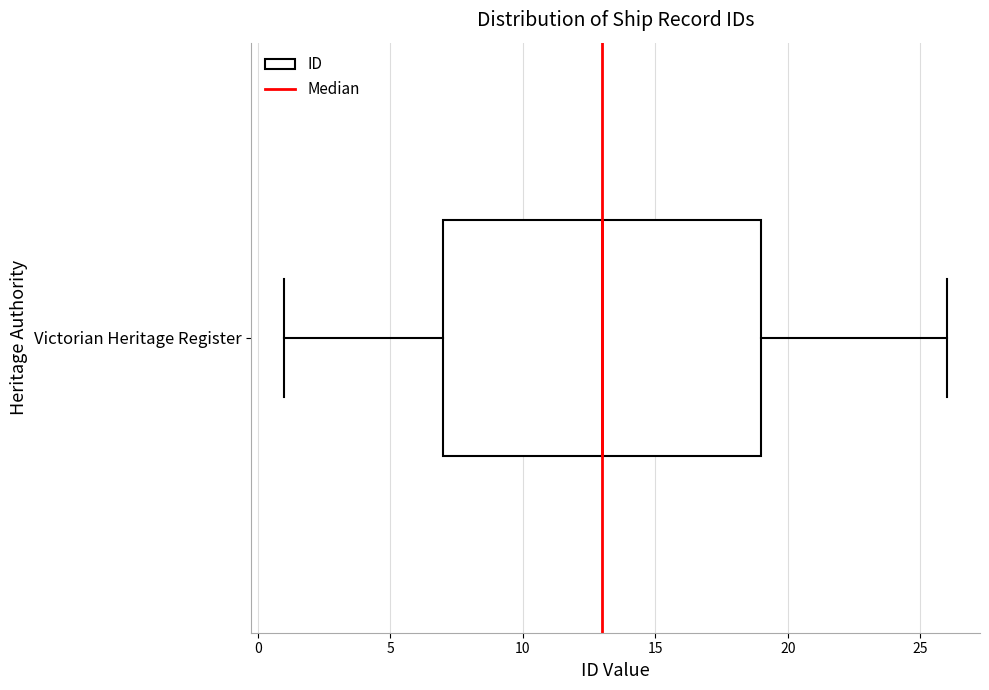

Transcribe this box plot: give where the median line is, the range the box spans, and where the two whiskers end, as read against the x-axis. The values are not printed on the chart, so give them approximately, as read against the axis.

median 13, box 7 to 19, whiskers 1 to 26